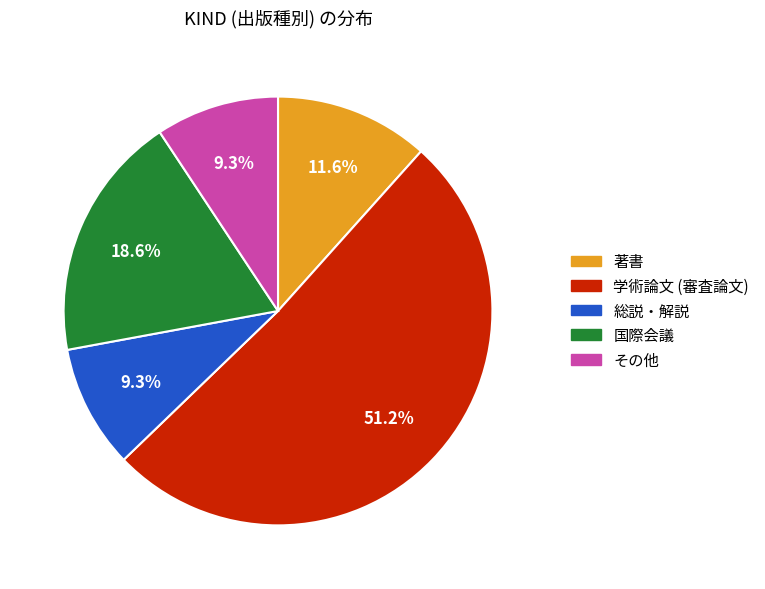

What portion of the pie excludes その他?

90.7%